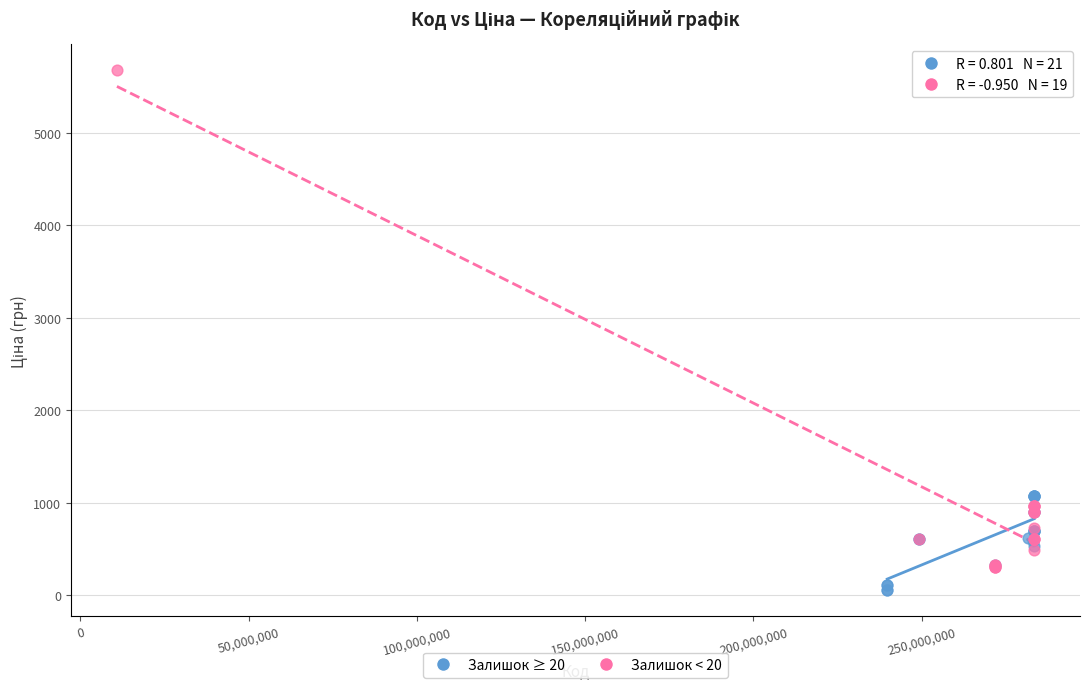

Which series has the largest Y range (max minus min)?

Залишок < 20